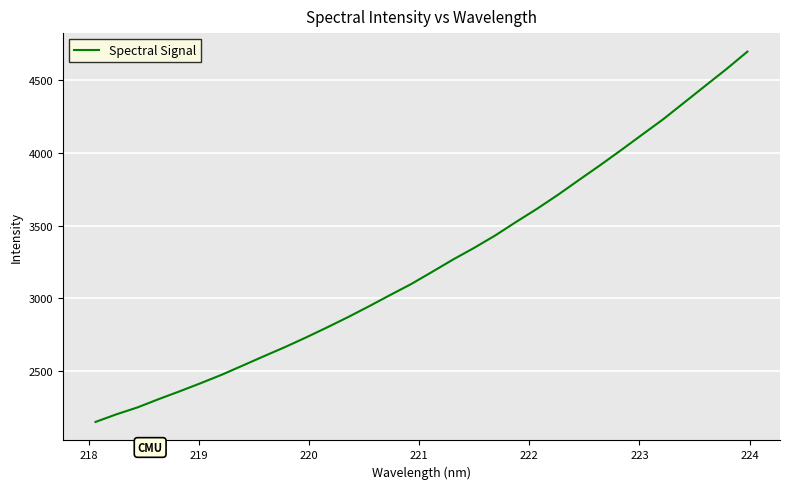

What is the greatest value displayed?

4698.2